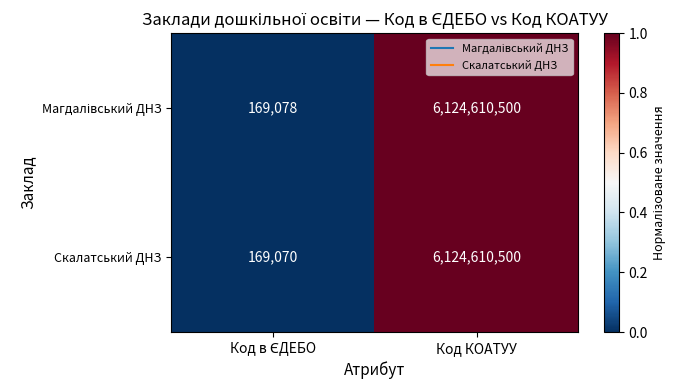

What is the minimum value shown in the chart?

169070